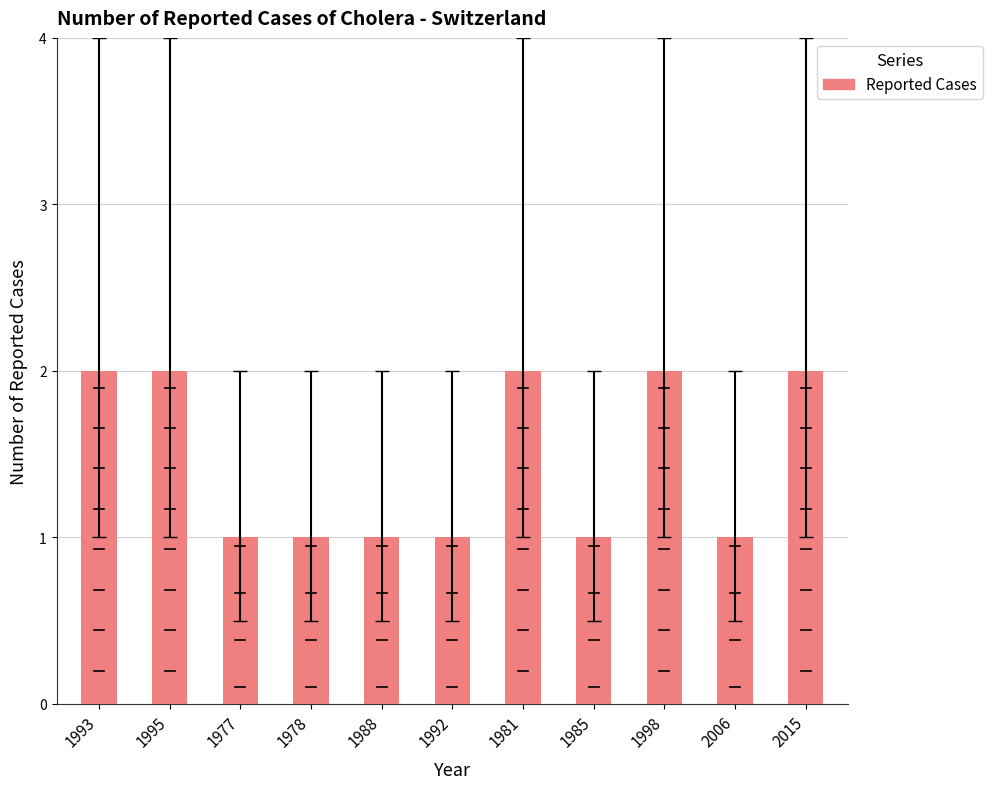

List the labels in order of value, smallest first.

1977, 1978, 1988, 1992, 1985, 2006, 1993, 1995, 1981, 1998, 2015